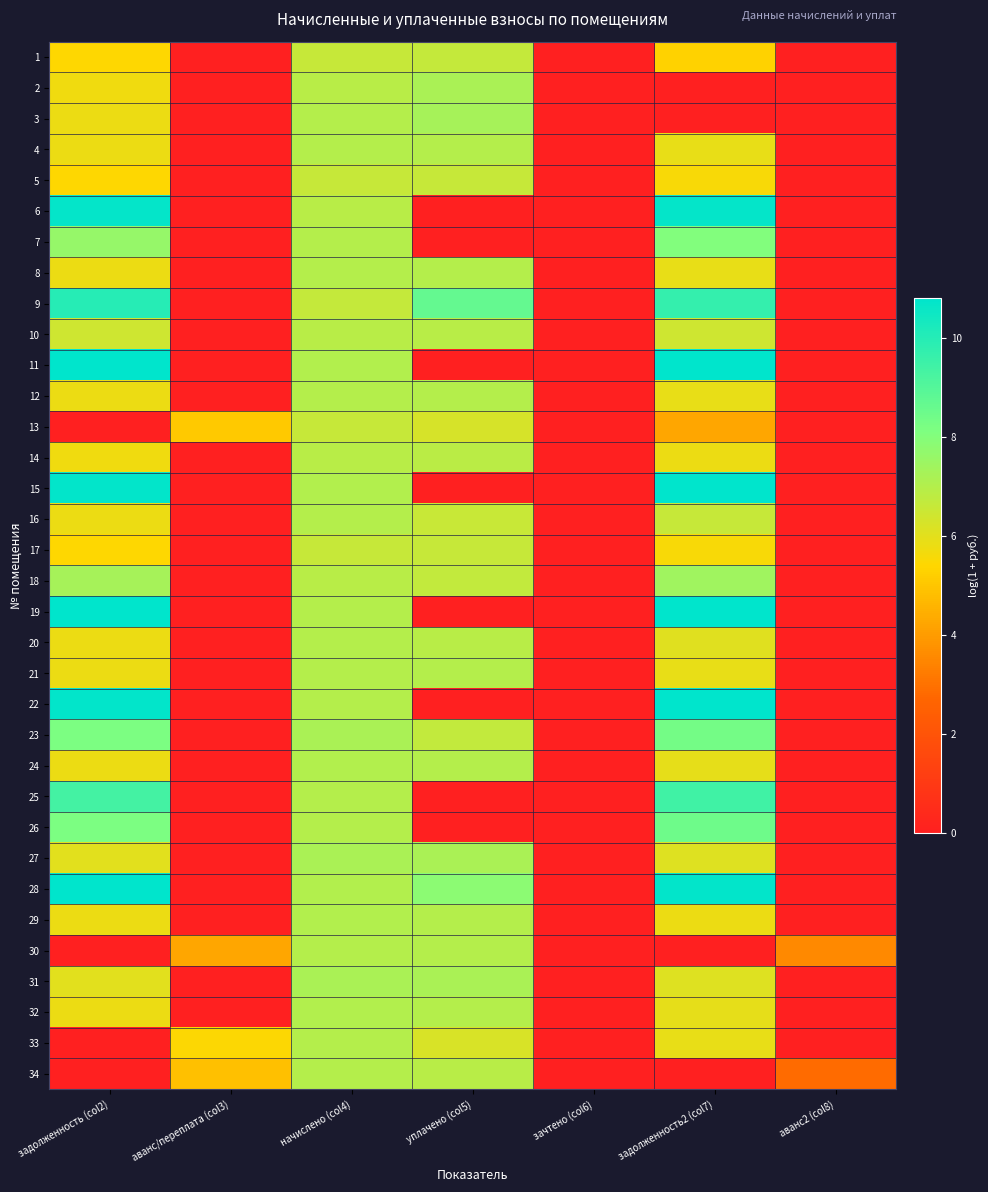

Count the number of categories in the chart.

7